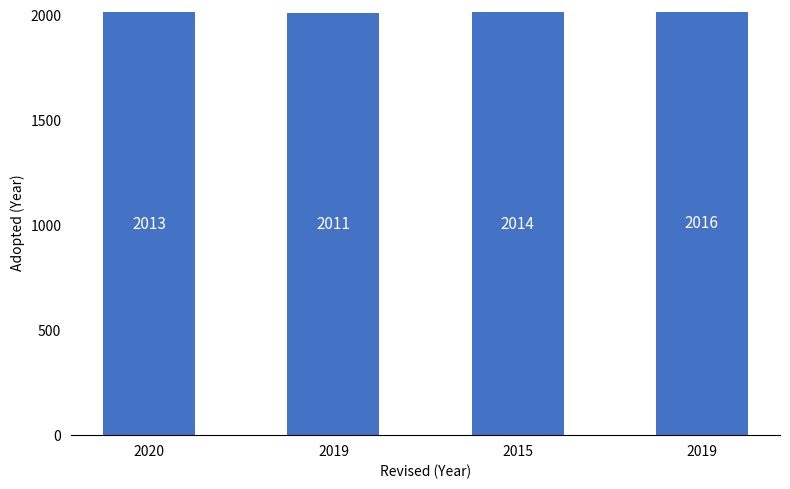

How many bars are there in total?

4